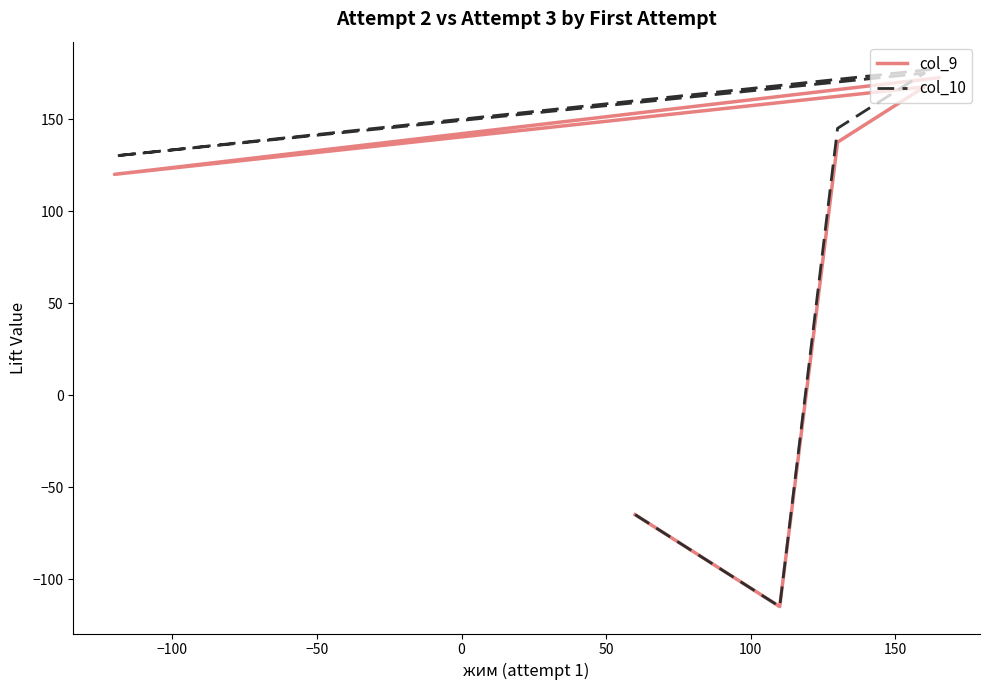

True or false: col_9 and col_10 cross at least once.

False